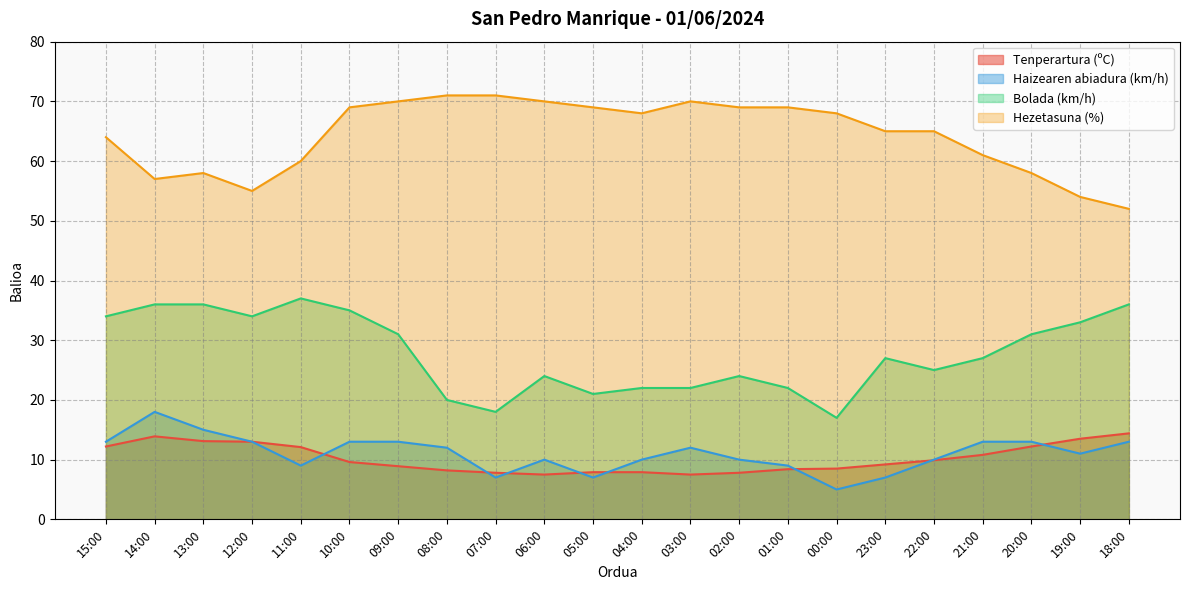

The value of Tenperartura (ºC) at 01:00 is 12.6. True or false?

False